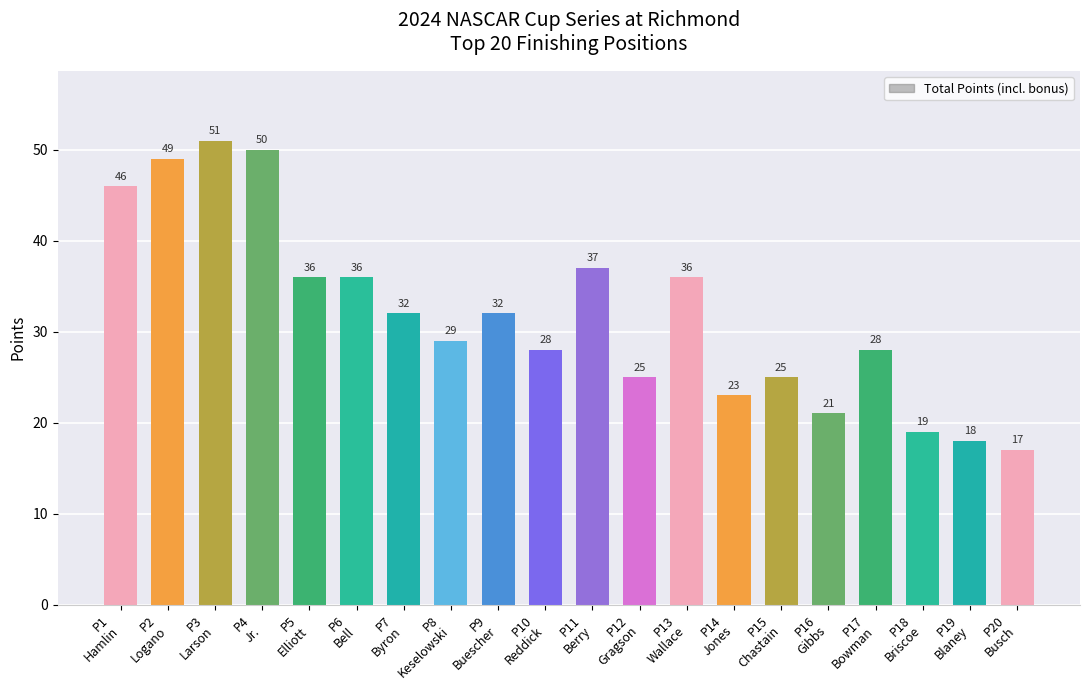

Reading left to right, transcribe all the data shown in this chart.

P1
Hamlin=46	P2
Logano=49	P3
Larson=51	P4
Jr.=50	P5
Elliott=36	P6
Bell=36	P7
Byron=32	P8
Keselowski=29	P9
Buescher=32	P10
Reddick=28	P11
Berry=37	P12
Gragson=25	P13
Wallace=36	P14
Jones=23	P15
Chastain=25	P16
Gibbs=21	P17
Bowman=28	P18
Briscoe=19	P19
Blaney=18	P20
Busch=17